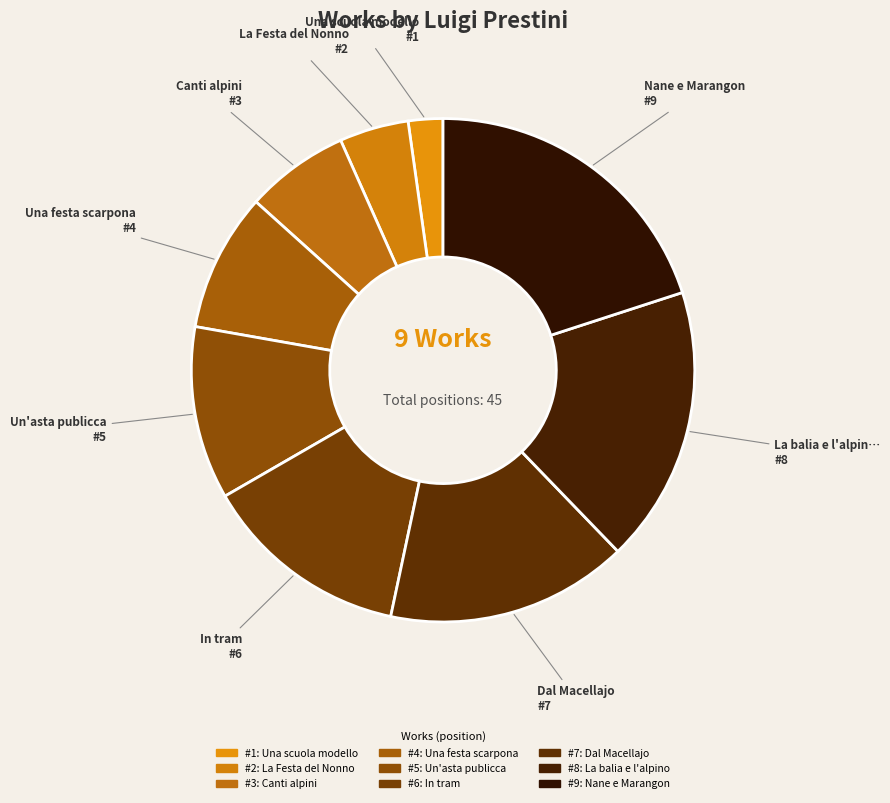

Count the number of slices in the pie.

9